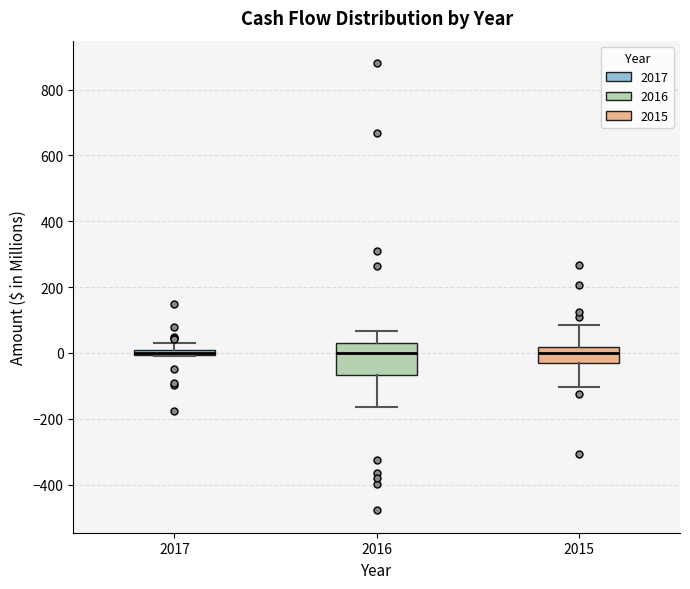

Comparing the boxes themselves (not the whiskers), which one is the tallest?

2016